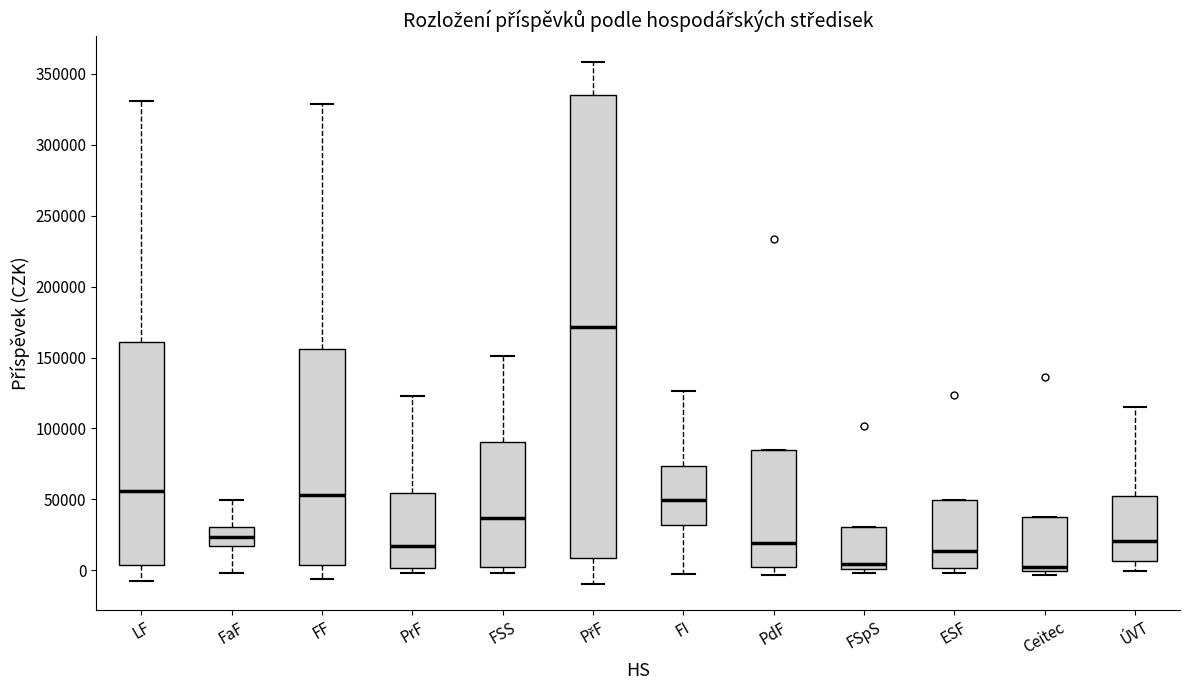

Which box is the tallest, from its lower edge to its upper edge?

PřF